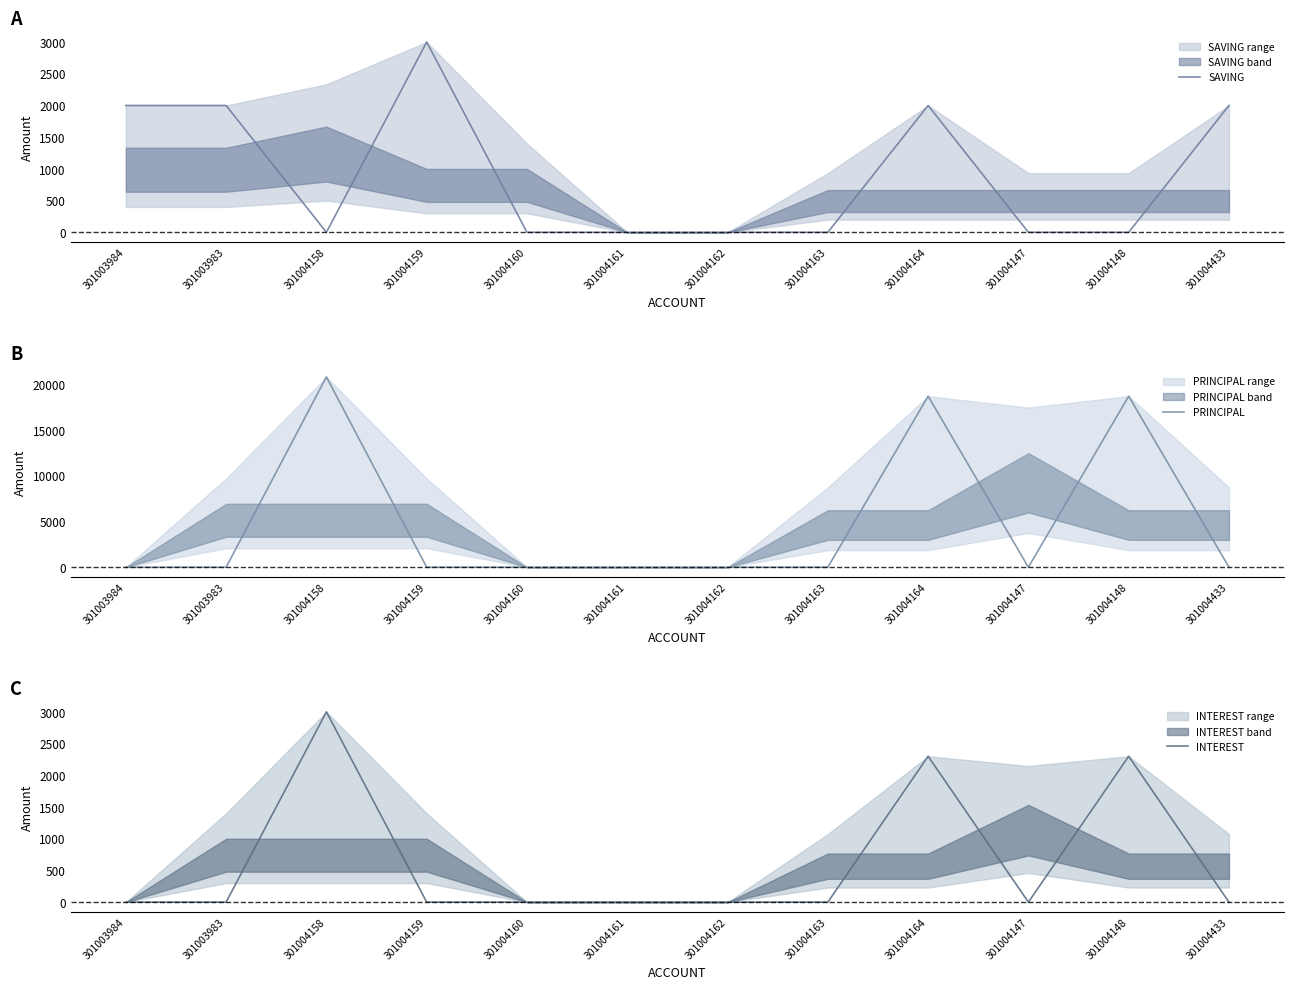

Reading right to left, transcribe all the data shown in this chart.

SAVING: 2000	0	0	2000	0	0	0	0	3000	0	2000	2000
PRINCIPAL: 0	18700	0	18700	0	0	0	0	0	20800	0	0
INTEREST: 0	2300	0	2300	0	0	0	0	0	3000	0	0